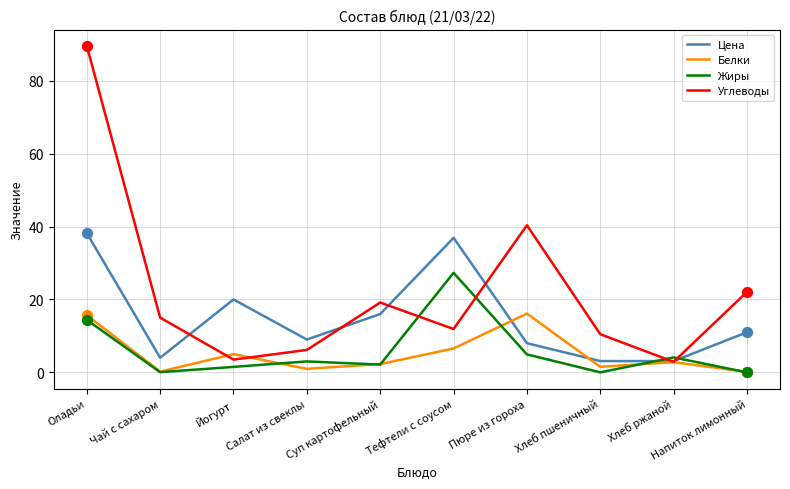

Is the value of Белки at Хлеб ржаной greater than the value of Жиры at Хлеб пшеничный?

Yes